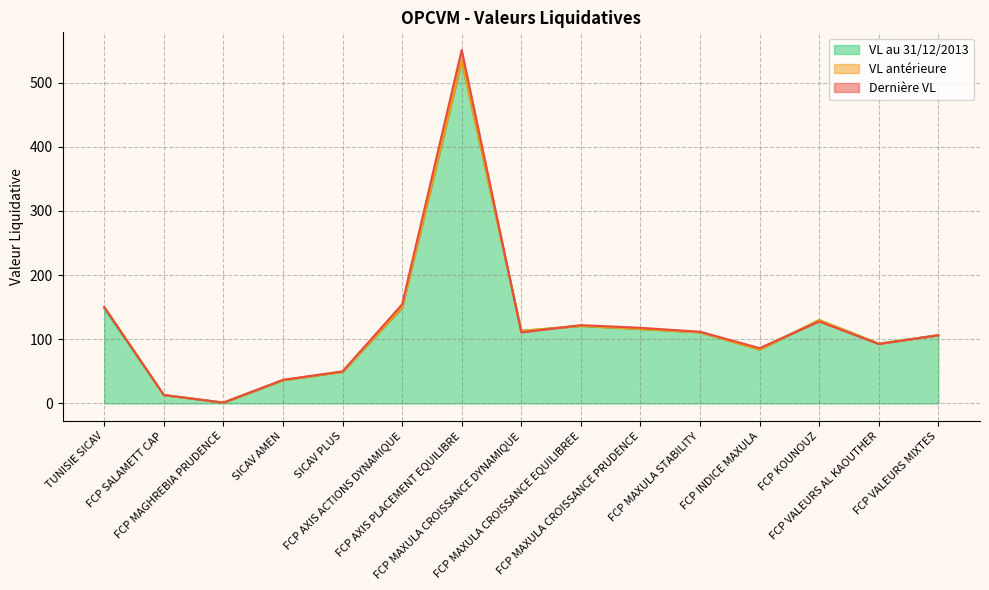

What is the label of the 14th point from the left?

FCP VALEURS AL KAOUTHER